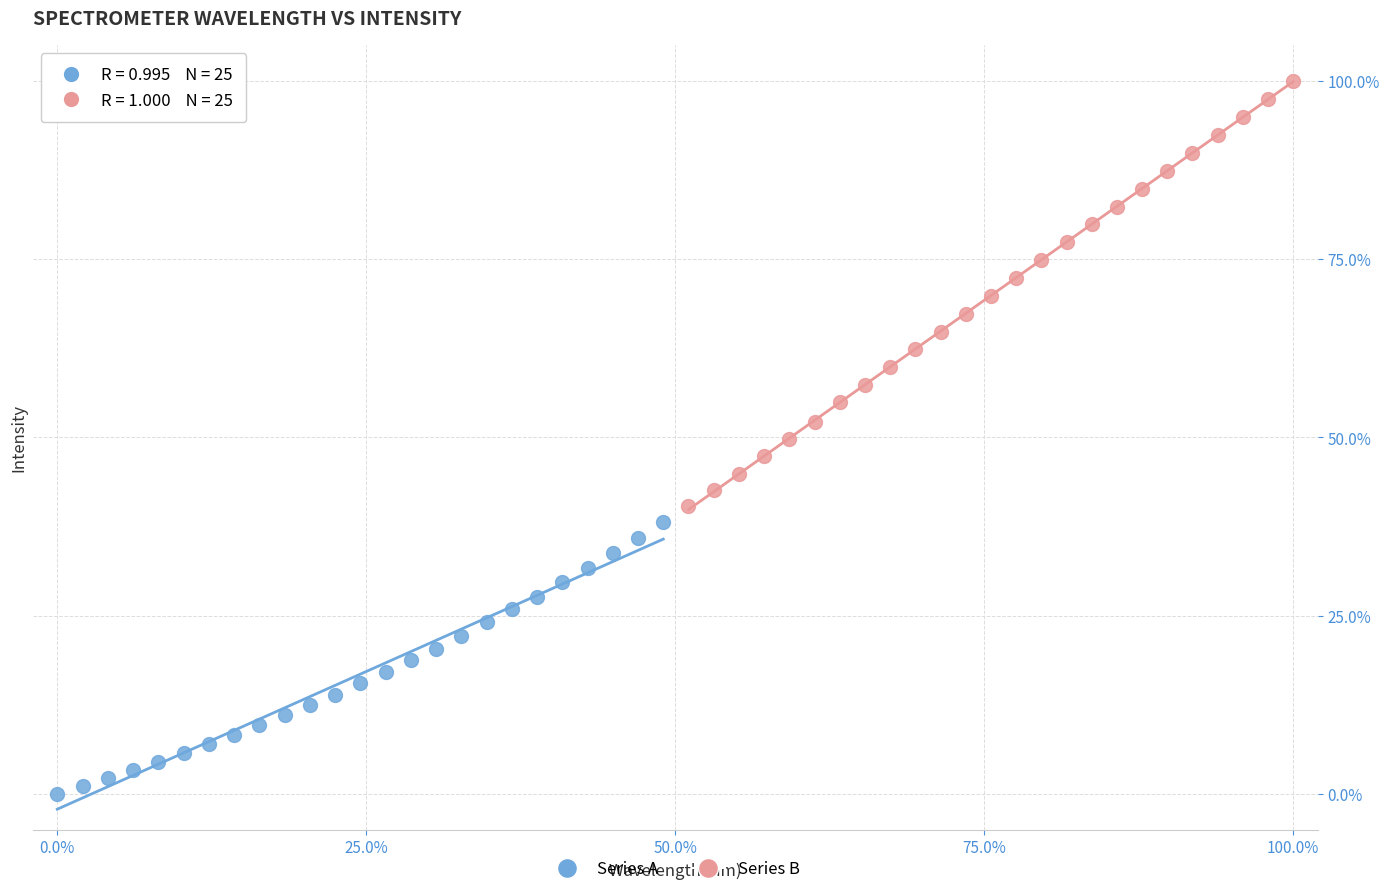

Which series reaches the maximum Y coordinate?

Series B